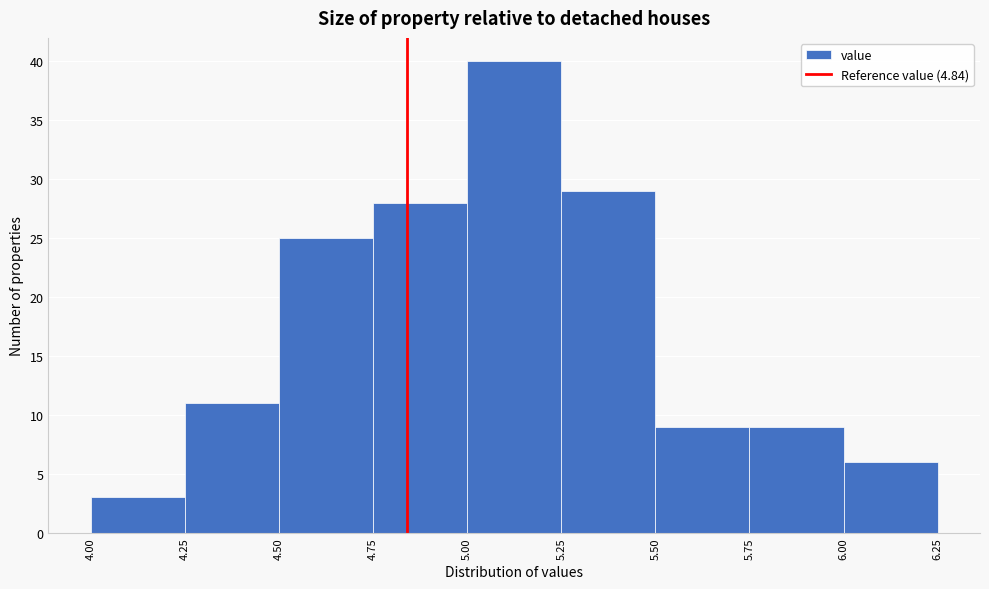

Reading left to right, list every bar in this chart as the range it spans on the x-axis followed by its height. The values are not printed on the chart, so give them approximately, as read against the axis.

4.00 to 4.25: 3
4.25 to 4.50: 11
4.50 to 4.75: 25
4.75 to 5.00: 28
5.00 to 5.25: 40
5.25 to 5.50: 29
5.50 to 5.75: 9
5.75 to 6.00: 9
6.00 to 6.25: 6